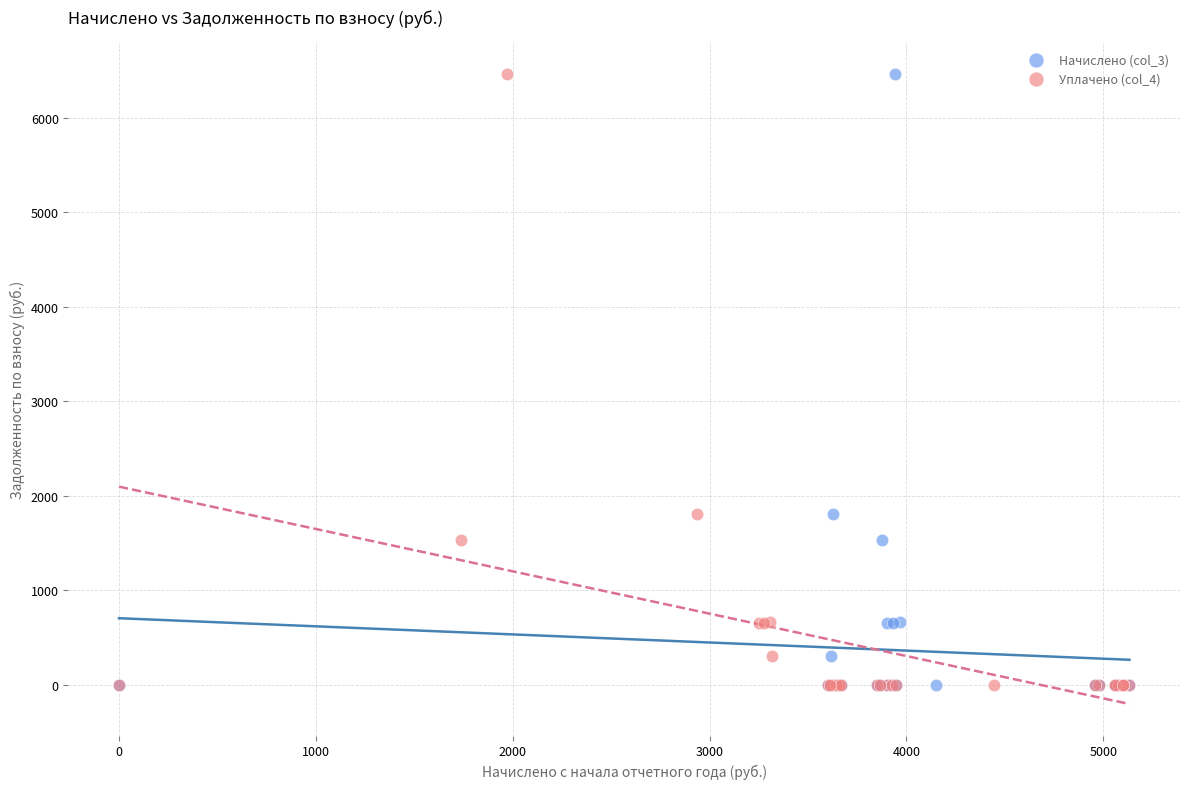

What are all the series names shown in the legend?

Начислено (col_3), Уплачено (col_4)